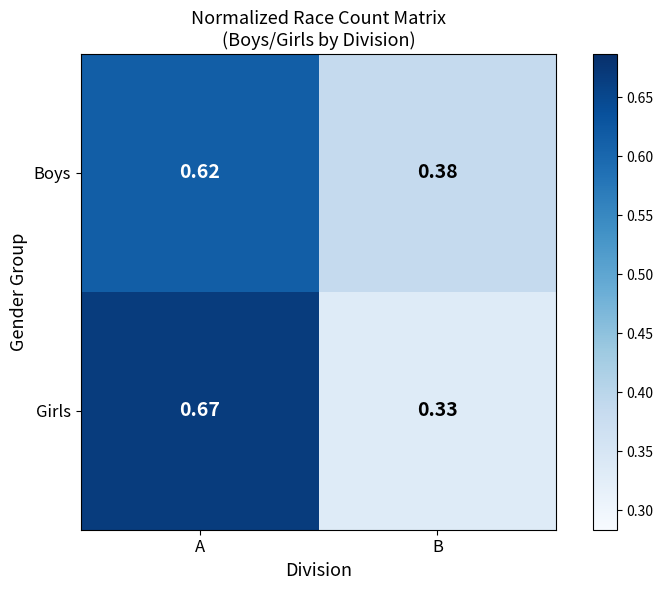

Which series has the largest range (max minus min)?

Girls